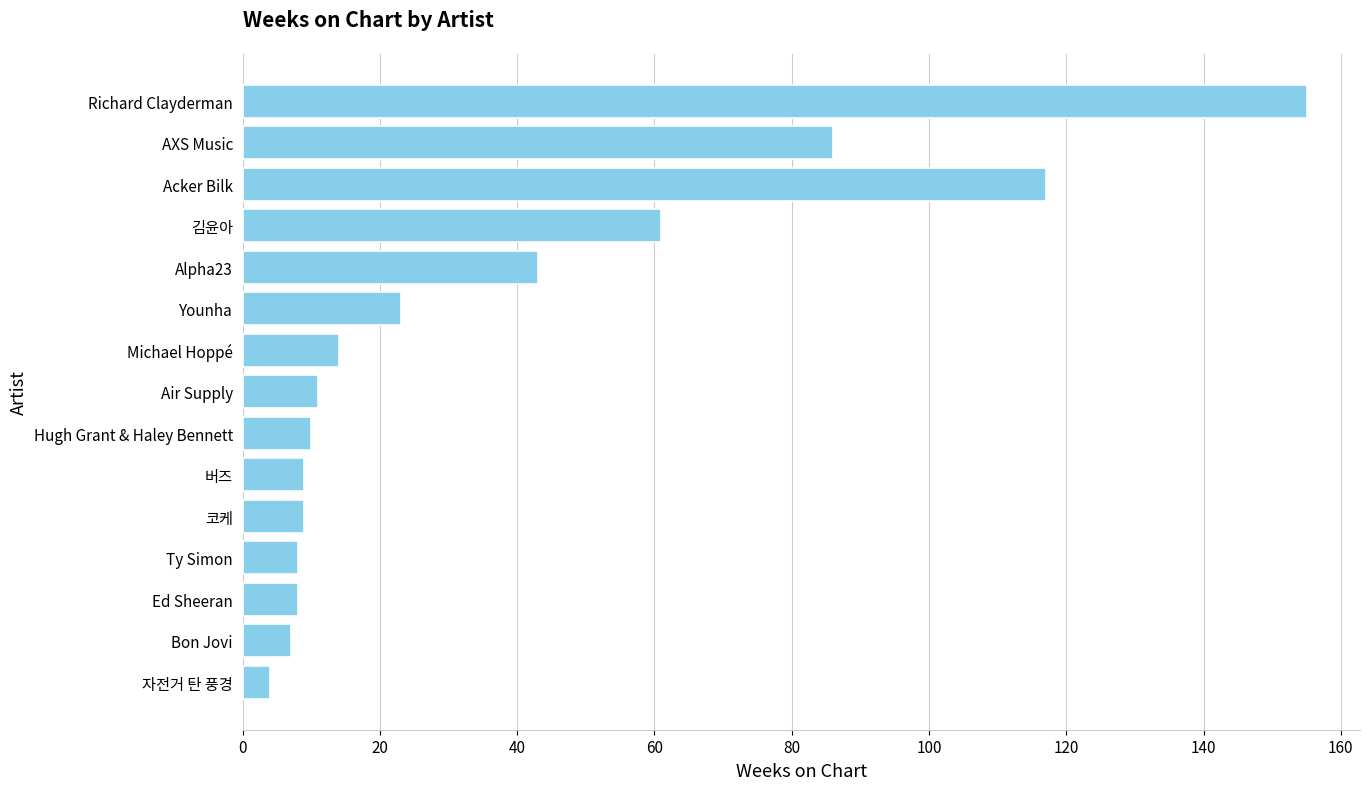

Reading top to bottom, transcribe all the data shown in this chart.

Richard Clayderman=155	AXS Music=86	Acker Bilk=117	김윤아=61	Alpha23=43	Younha=23	Michael Hoppé=14	Air Supply=11	Hugh Grant & Haley Bennett=10	버즈=9	코케=9	Ty Simon=8	Ed Sheeran=8	Bon Jovi=7	자전거 탄 풍경=4